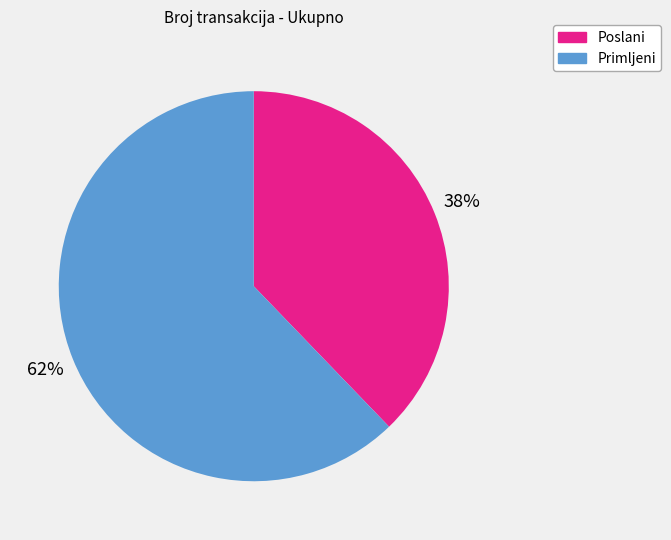

How many slices are in this pie chart?

2